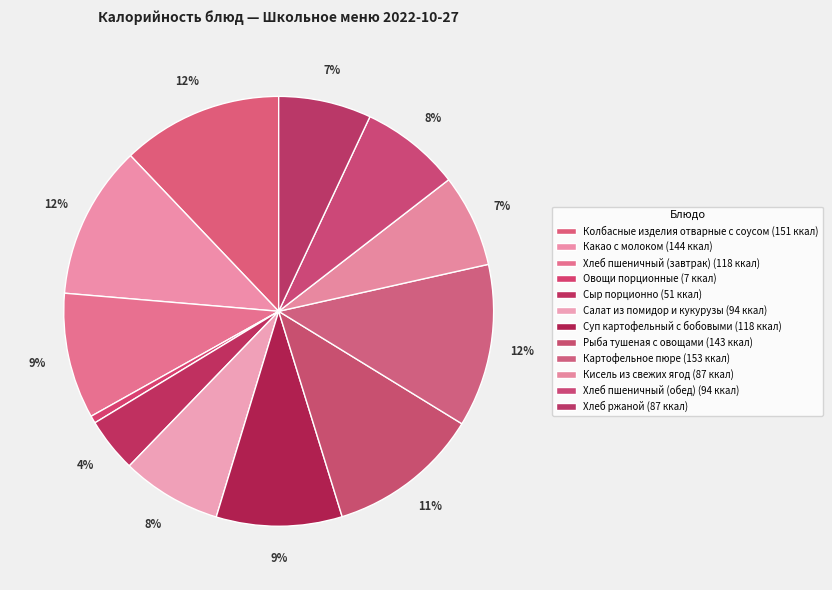

Count the number of slices in the pie.

12